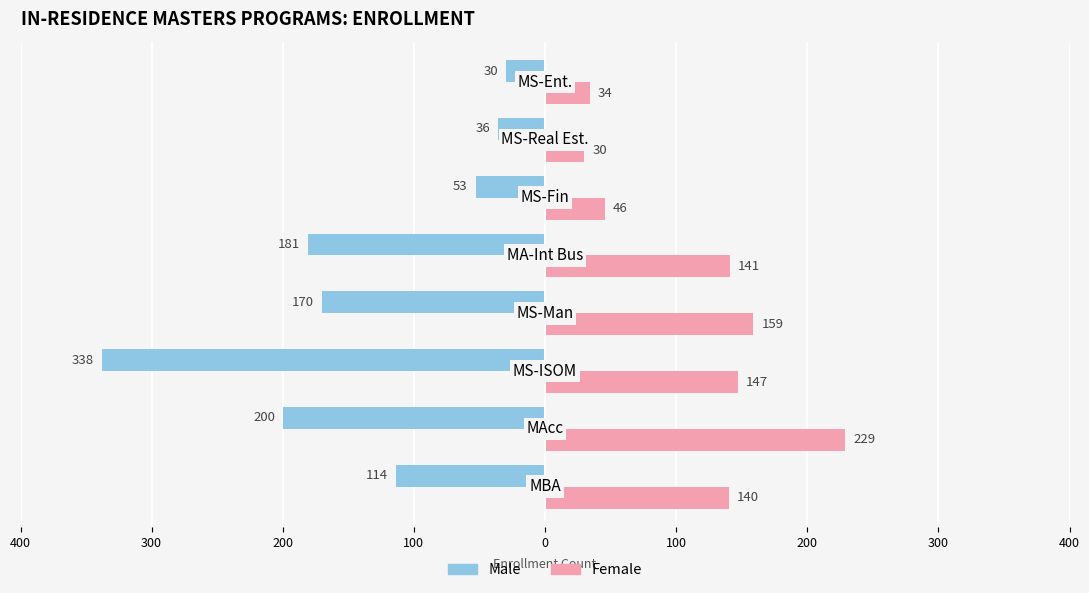

What are all the series names shown in the legend?

Male, Female